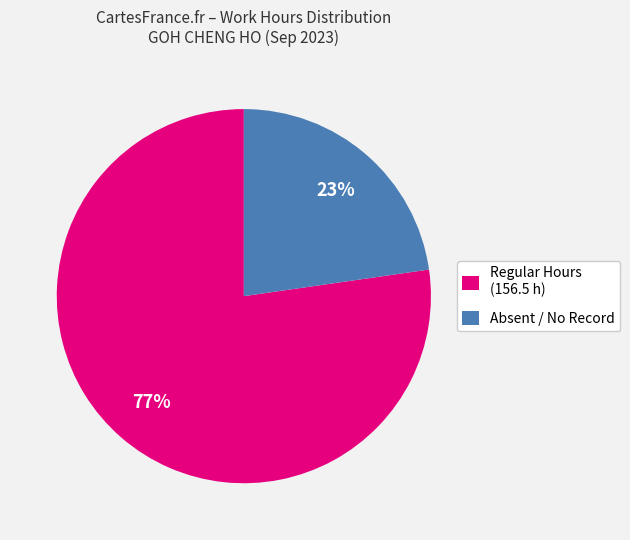

The Regular Hours (156.5 h) slice represents 89% of the pie. True or false?

False